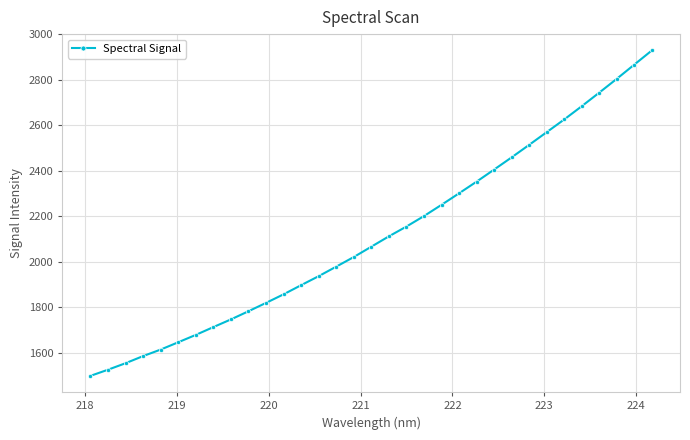

What is the average value?

2118.9